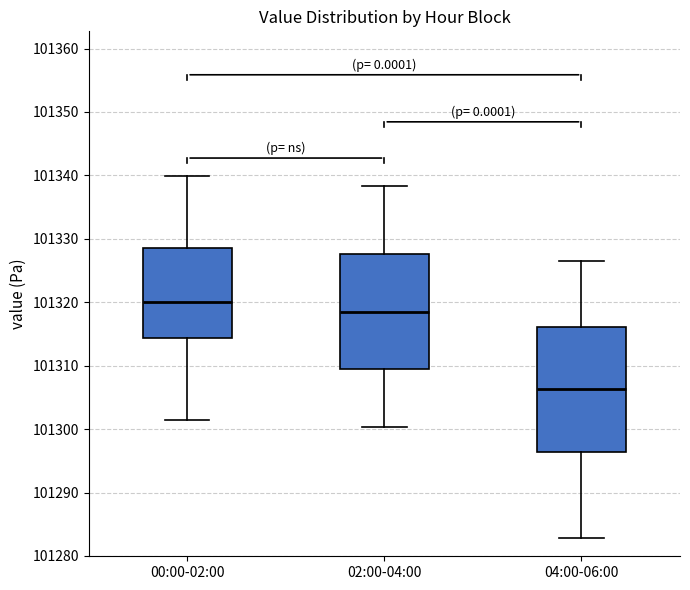

Which box's median line is the lowest?

04:00-06:00